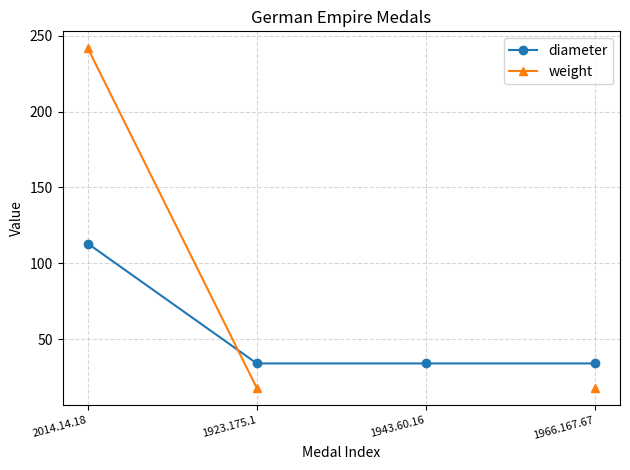

What position from the right is 1923.175.1?

3